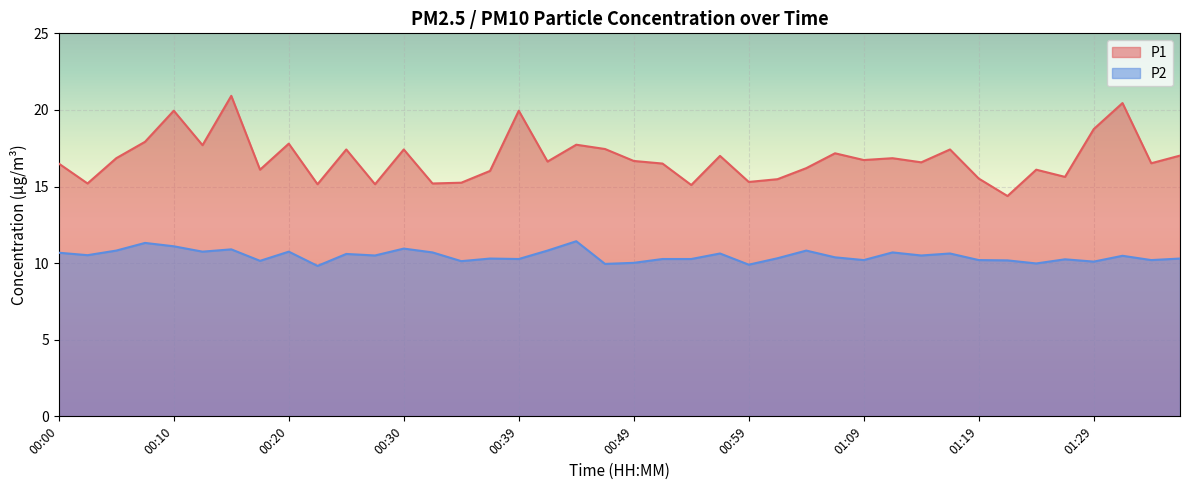

Count the number of categories in the chart.

40